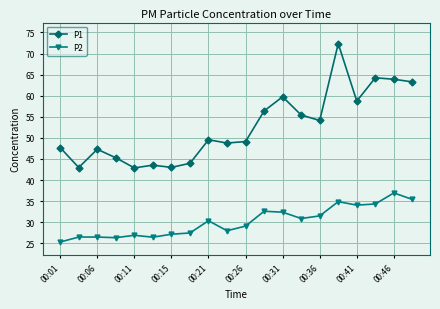

Which series has the largest range (max minus min)?

P1